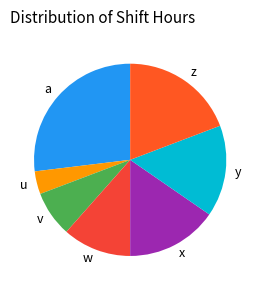

Combined, do a and x account for over 50%?

No